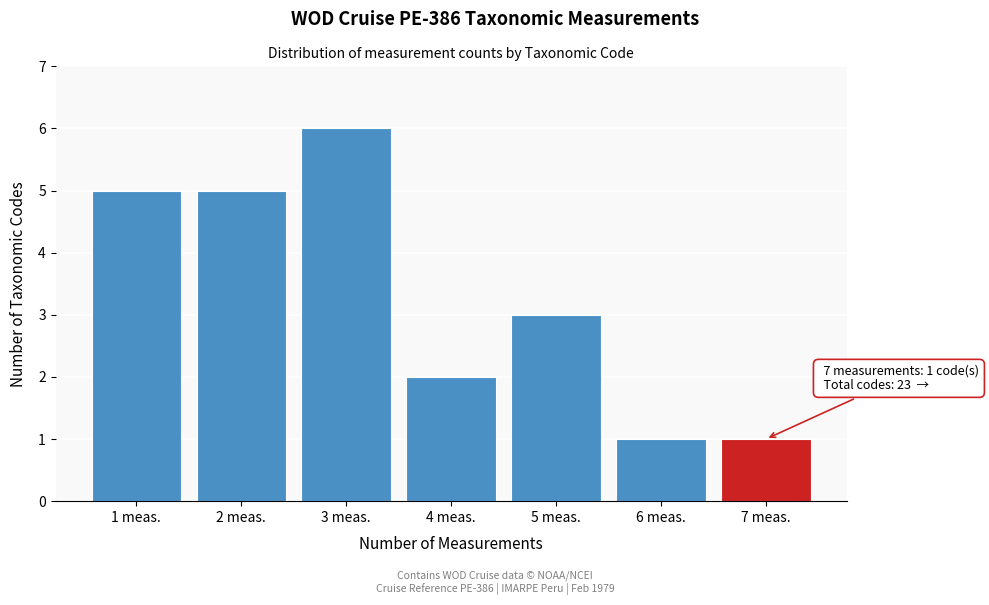

Reading left to right, extract all data points from this chart.

5	5	6	2	3	1	1